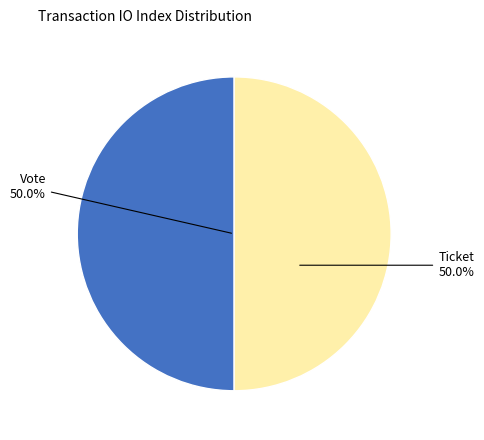

To the nearest percent, what is the average slice percentage?

50%